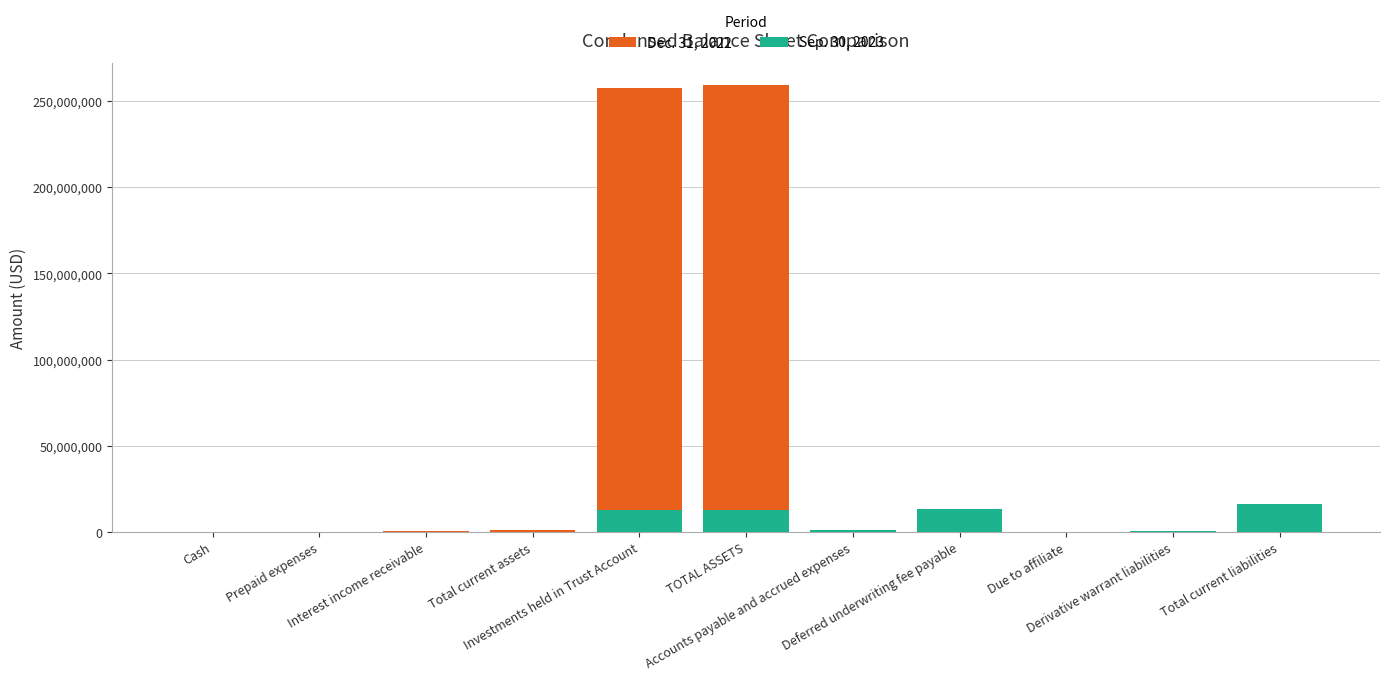

Reading right to left, list all the values displayed in this chart.

Dec. 31, 2022: 14271212	653500	100000	13100000	417712	258931117	257725405	1205712	828810	248224	128678
Sep. 30, 2023: 16177574	392100	70000	13100000	1007704	12680715	12518199	162516	53659	20683	88174